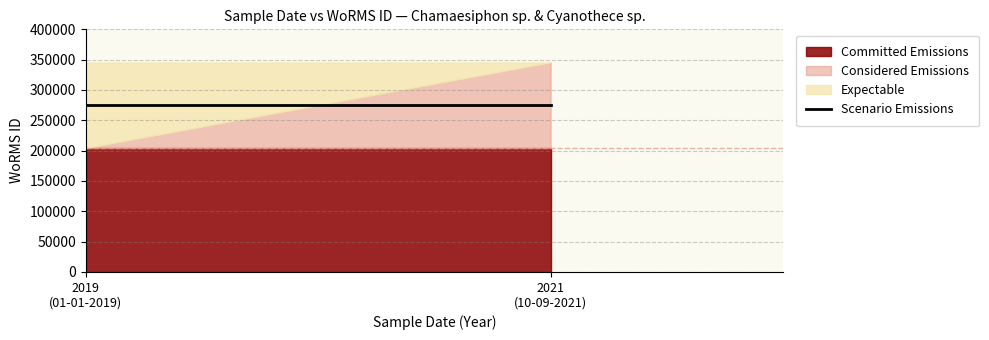

What is the sum of the Committed Emissions values at 10-09-2021 and 10-09-2021?

408456